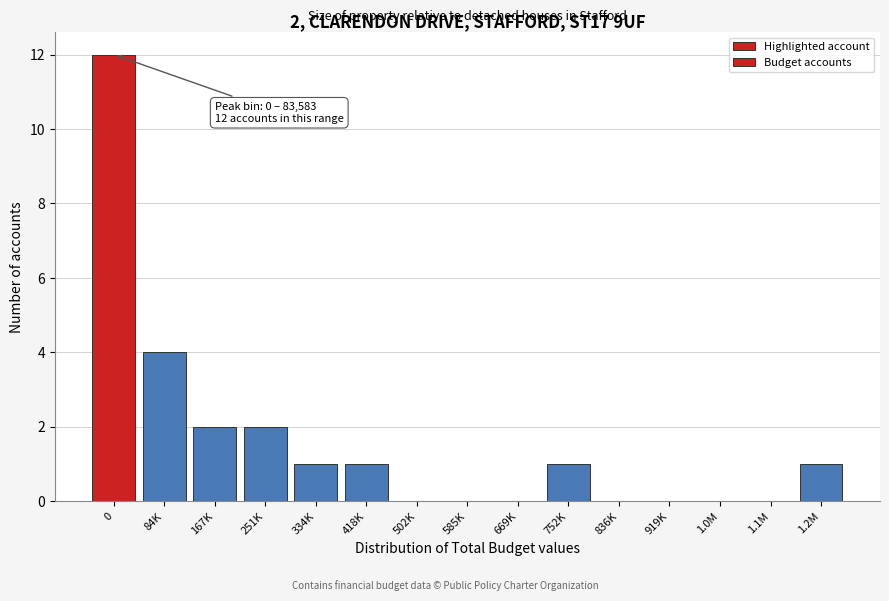

Reading left to right, extract all data points from this chart.

0=12	84K=4	167K=2	251K=2	334K=1	418K=1	502K=0	585K=0	669K=0	752K=1	836K=0	919K=0	1.0M=0	1.1M=0	1.2M=1